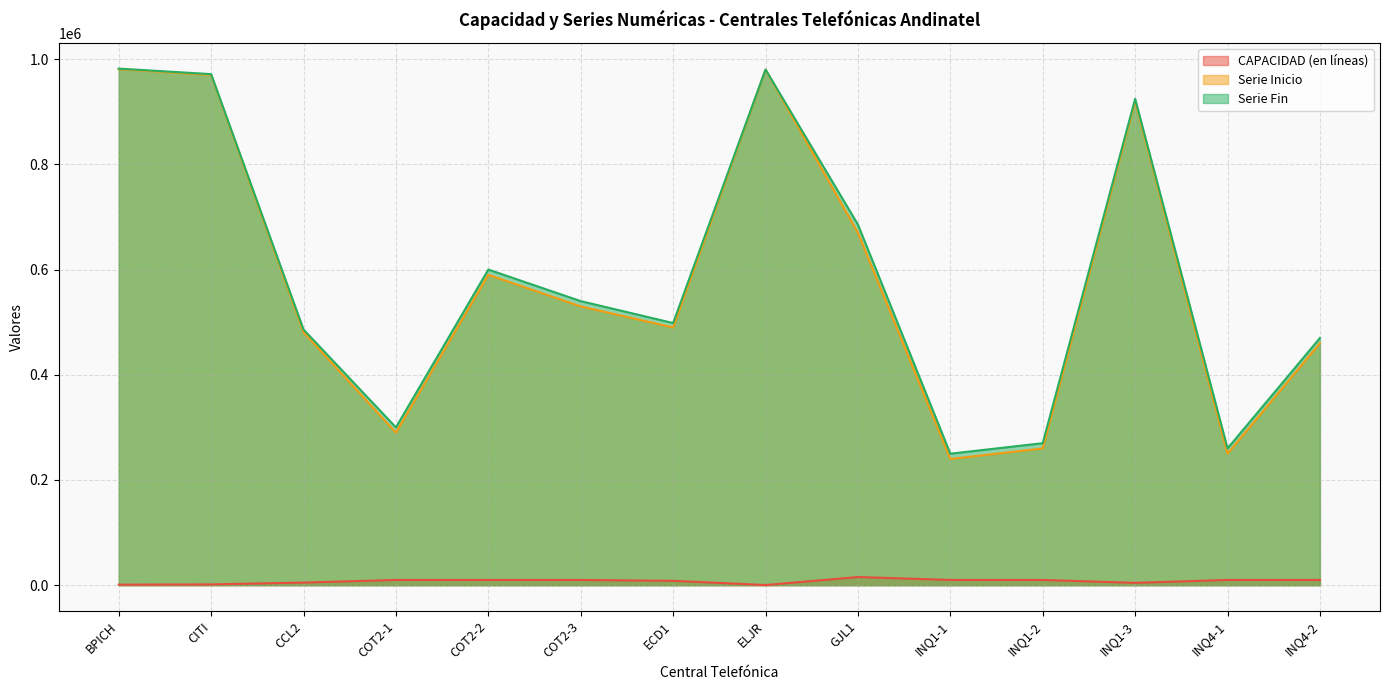

List the series in order of their peak value, lowest first.

CAPACIDAD (en líneas), Serie Inicio, Serie Fin